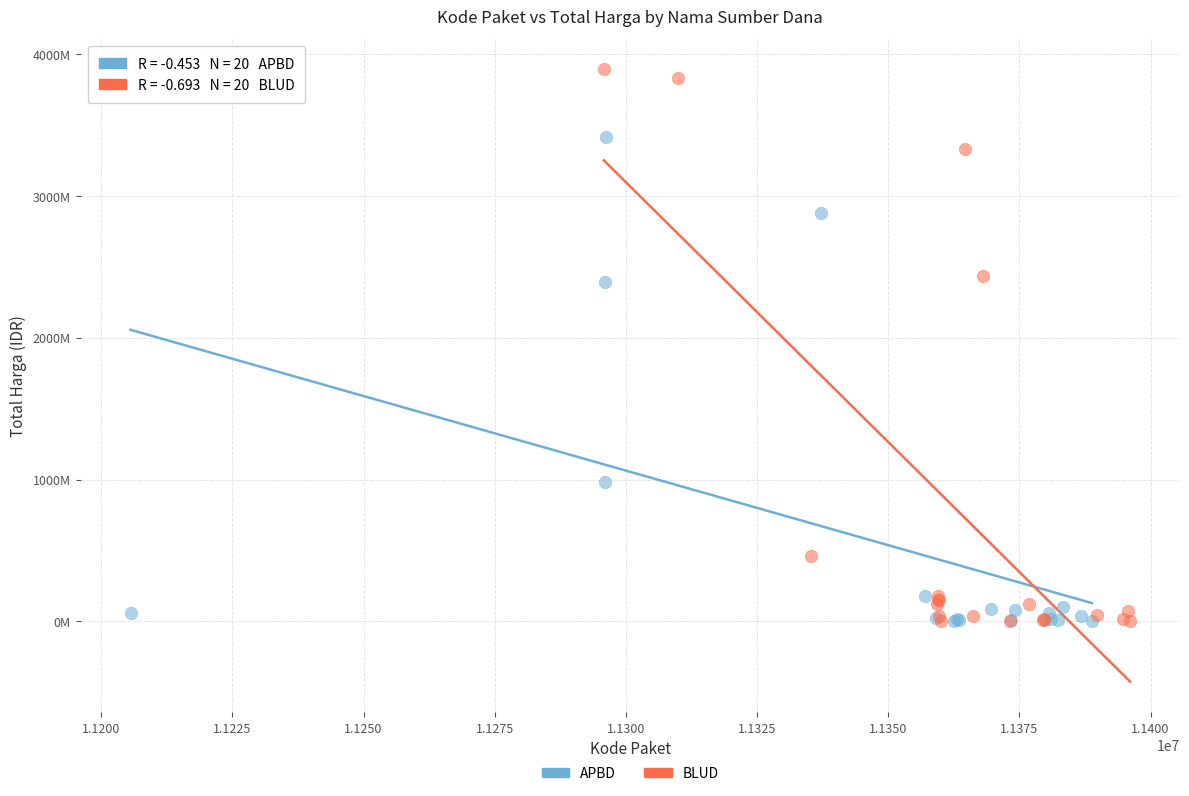

Which series contains the highest Y value?

BLUD